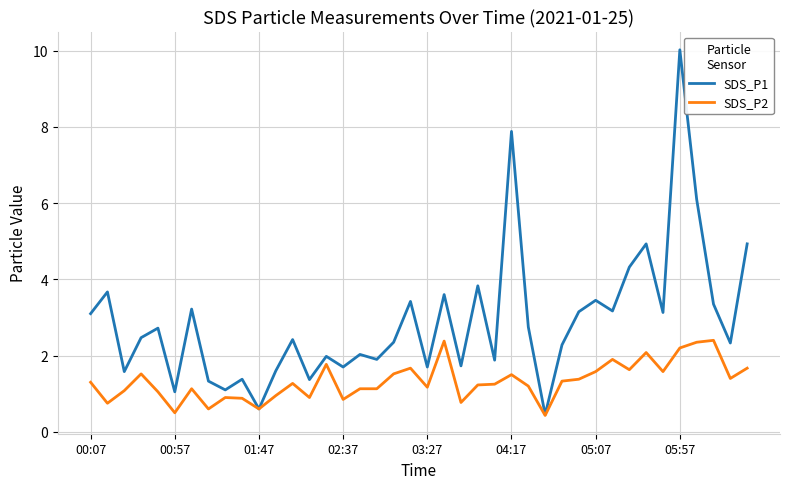

Which series has the largest range (max minus min)?

SDS_P1